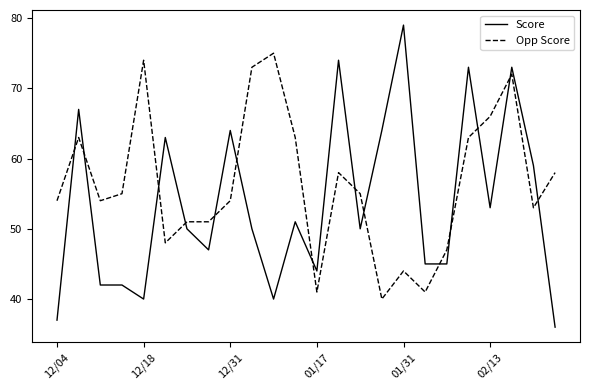

Does the chart display data point markers on the line(s)?

No